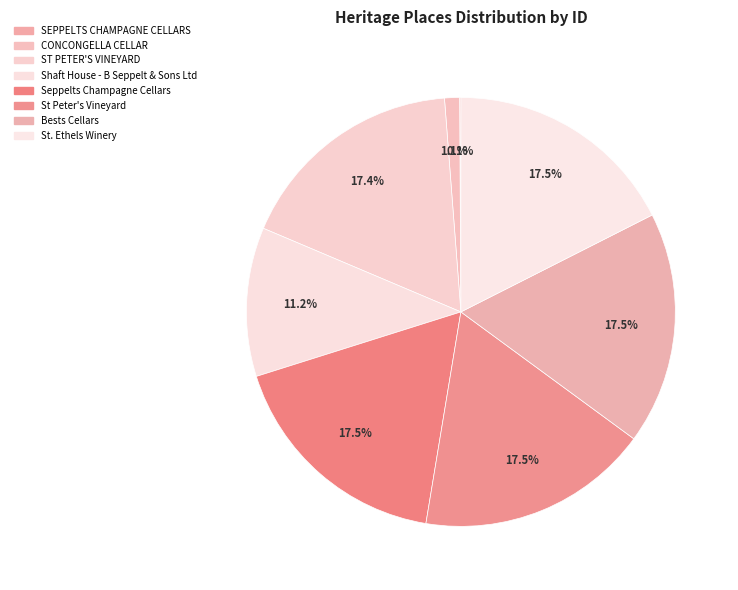

How many segments does this pie chart have?

8